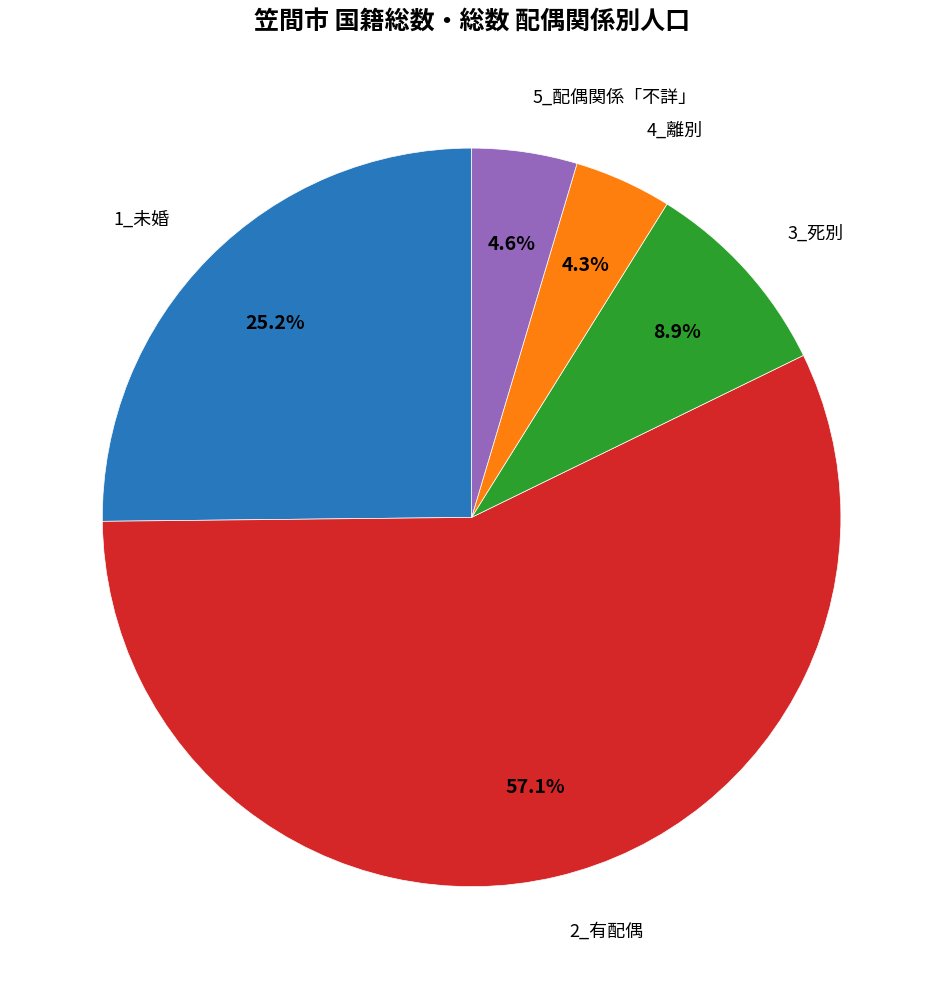

Is there any slice that represents more than half of the pie?

Yes